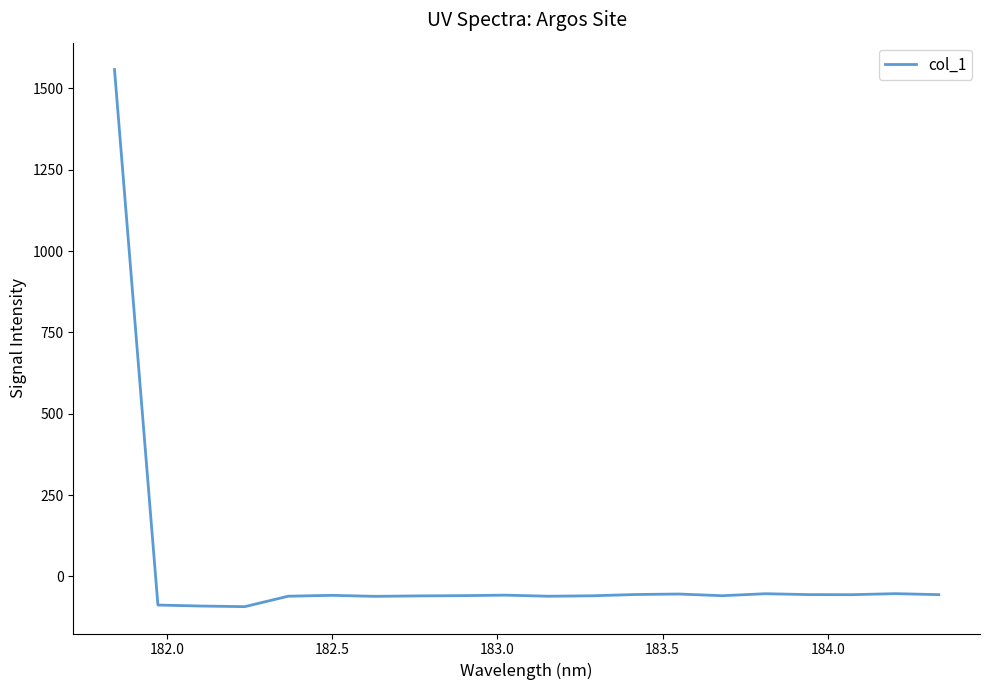

What is the difference between the maximum and minimum values?

1651.1